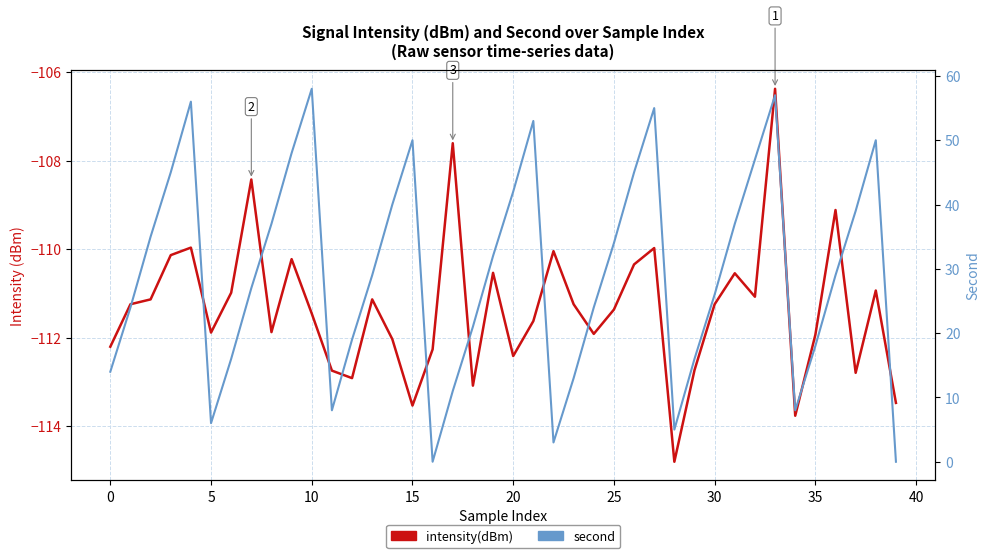

The value of intensity(dBm) at 26 is -110.3. True or false?

True